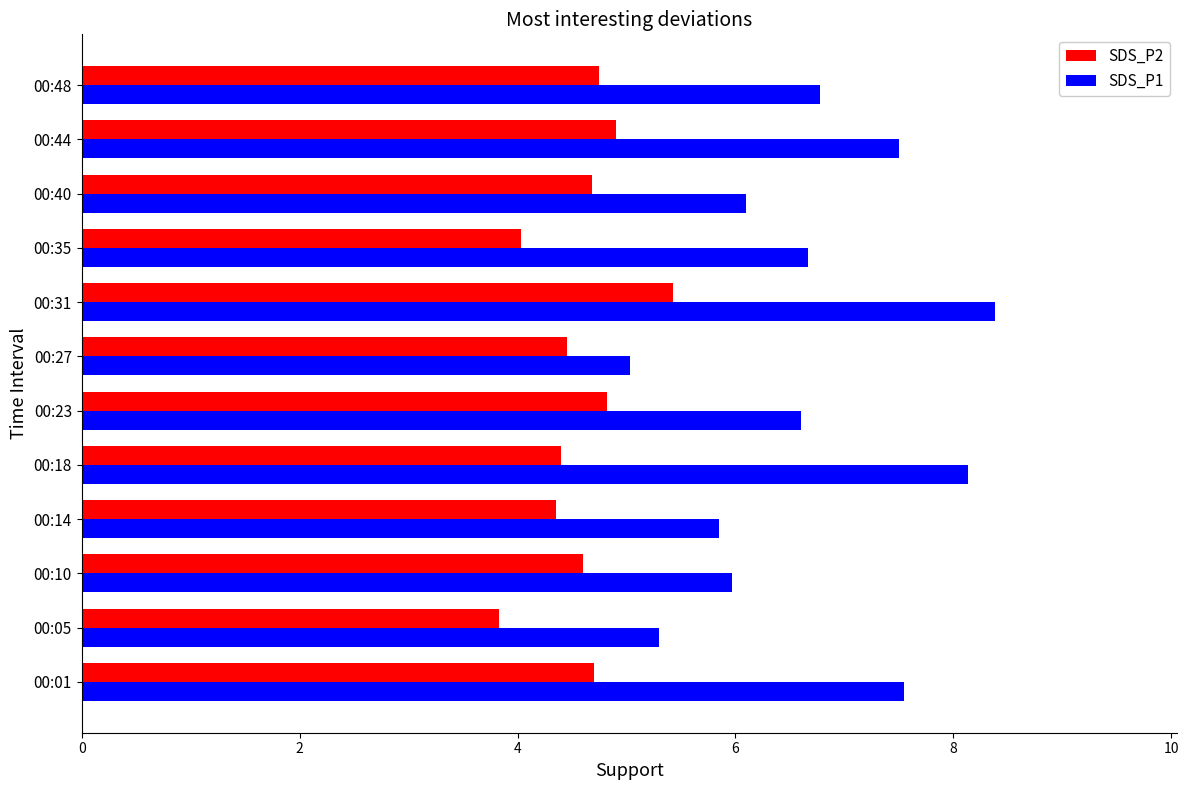

At 00:48, list the series in order from largest to smallest.

SDS_P1, SDS_P2